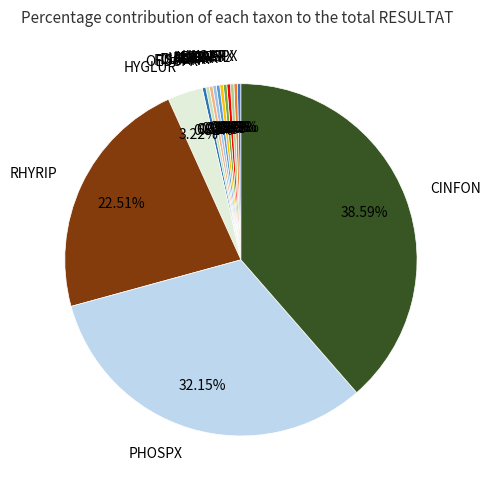

Which has a higher value, HYGLUR or FISGRN?

HYGLUR